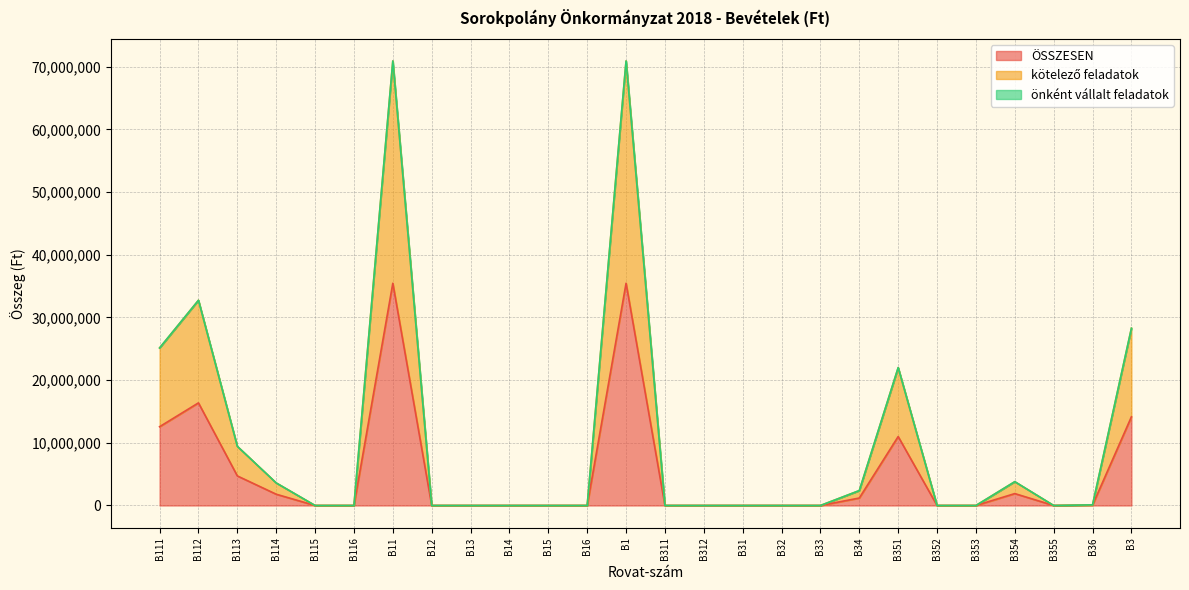

What value does the ÖSSZESEN series have at B354, to the nearest 50?

1900000